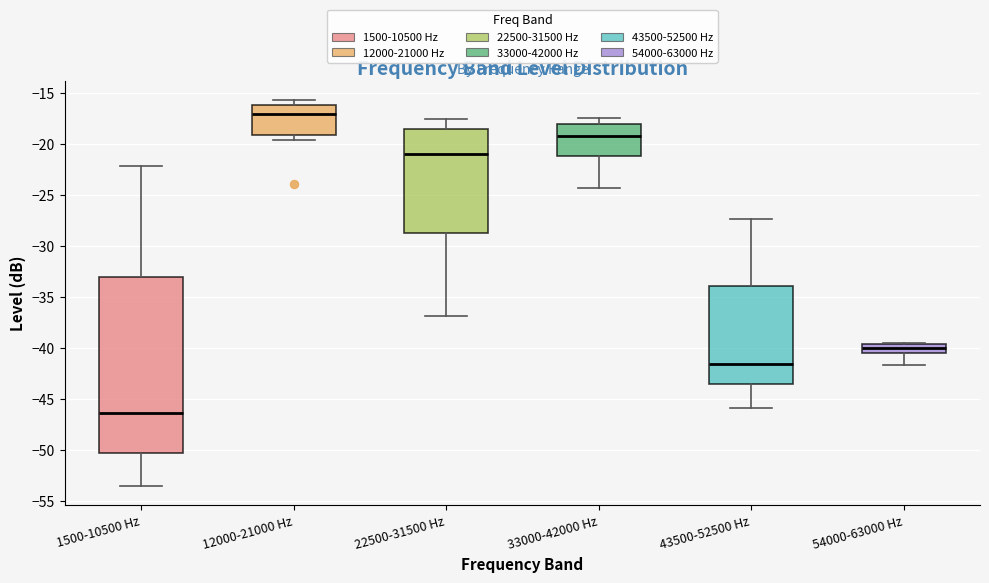

Which box is the tallest, from its lower edge to its upper edge?

1500-10500 Hz